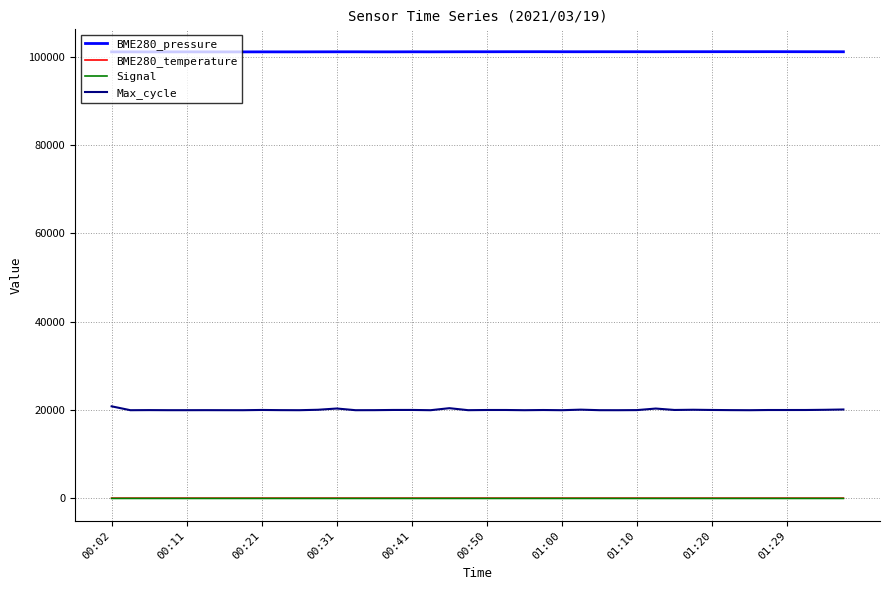

True or false: BME280_pressure and Signal intersect in this chart.

False